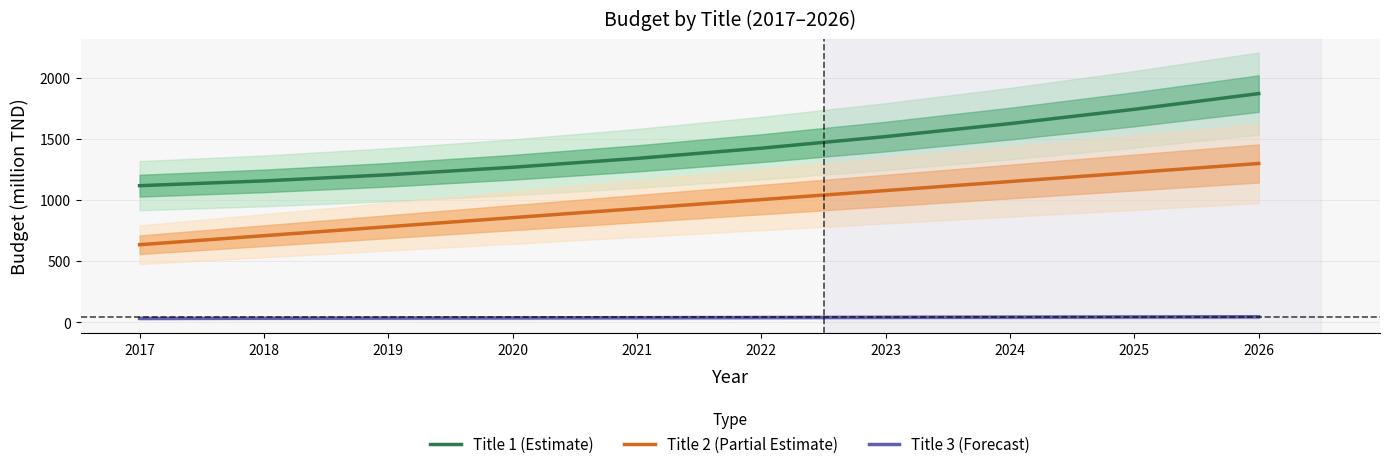

What are all the series names shown in the legend?

Title 1 (Estimate), Title 2 (Partial Estimate), Title 3 (Forecast)